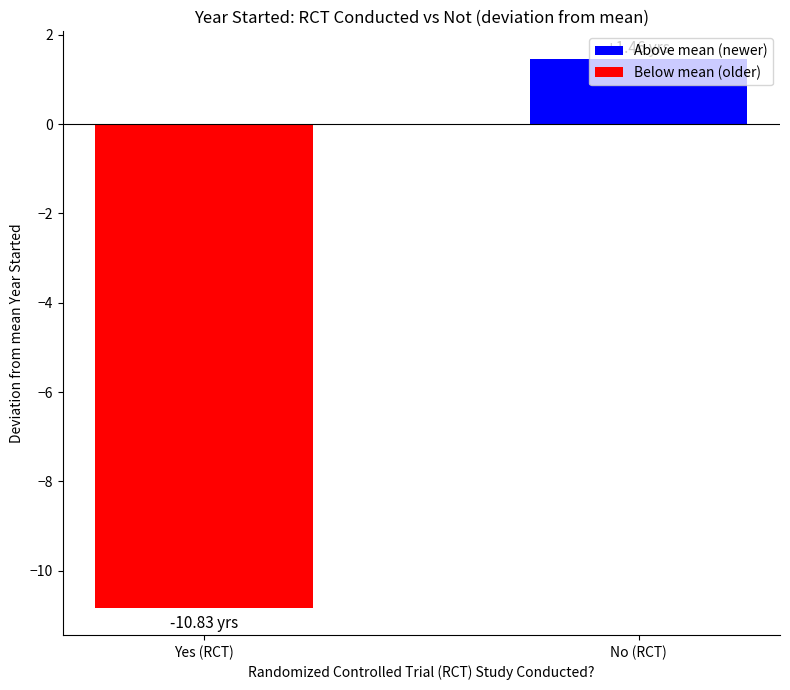

True or false: the data shows -6.8 at Yes (RCT).

False